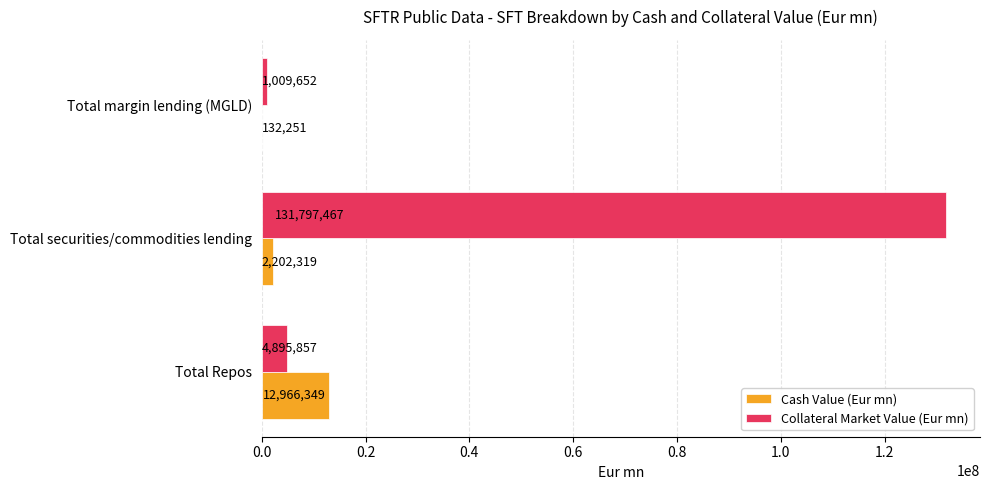

Which series has the largest total across all categories?

Collateral Market Value (Eur mn)